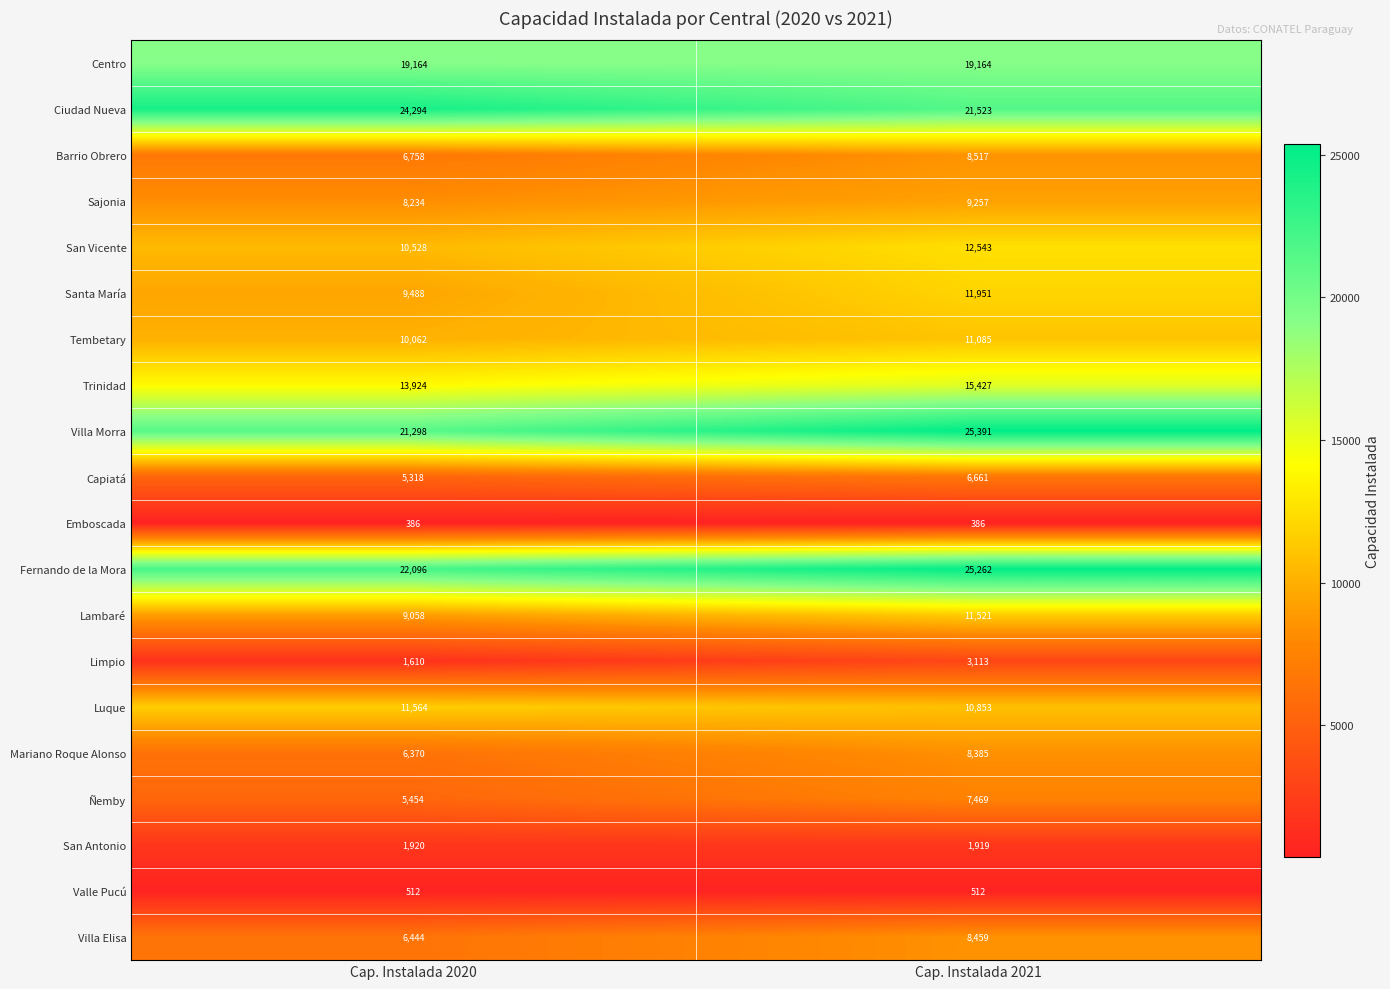

At how many categories does at least one series exceed 18144?

2